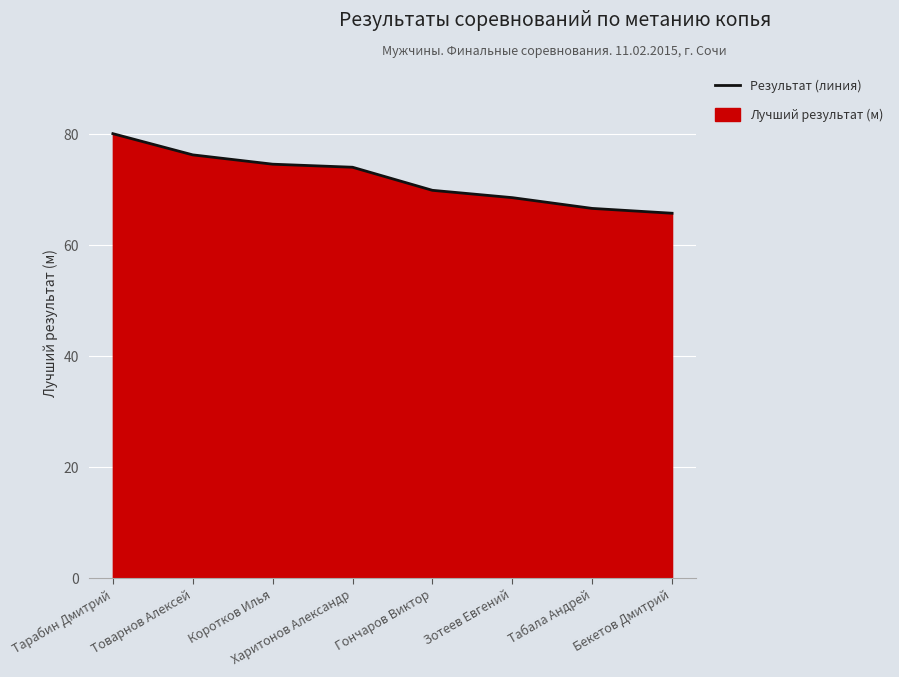

True or false: the data has more than 2 interior local peaks.

False